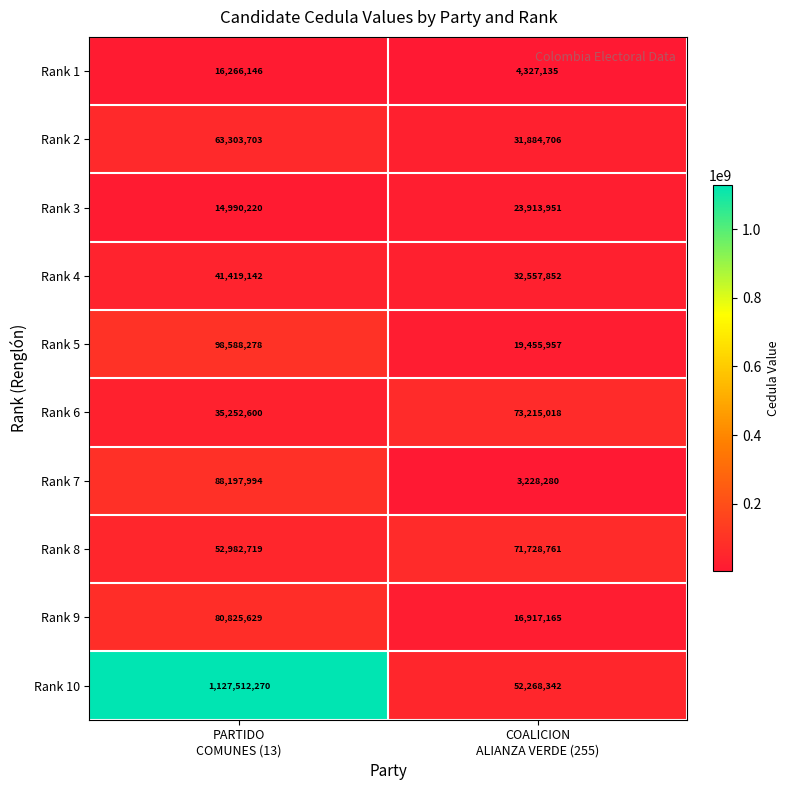

What is the average value of the Rank 4 series?

36988497